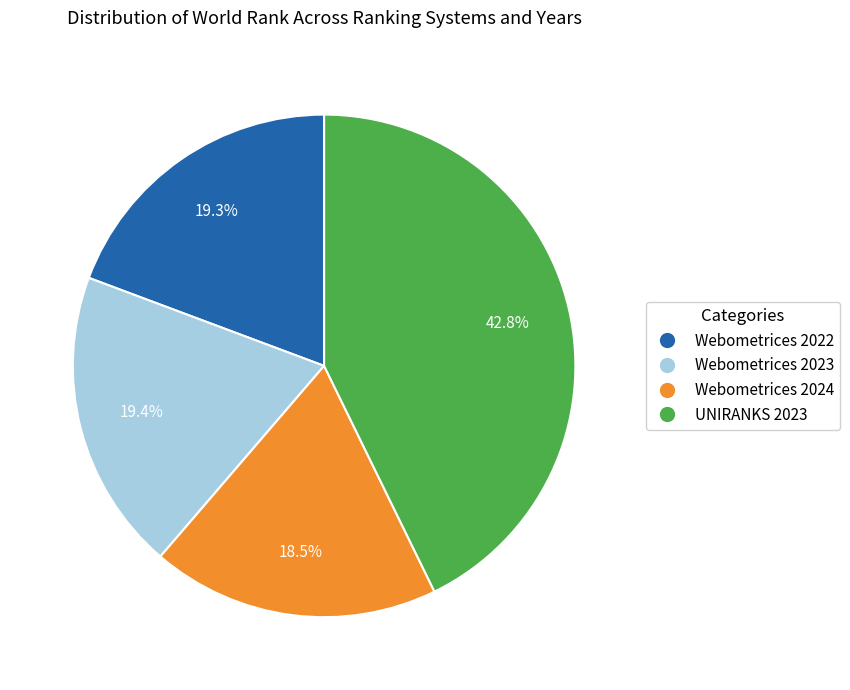

How many slices are in this pie chart?

4